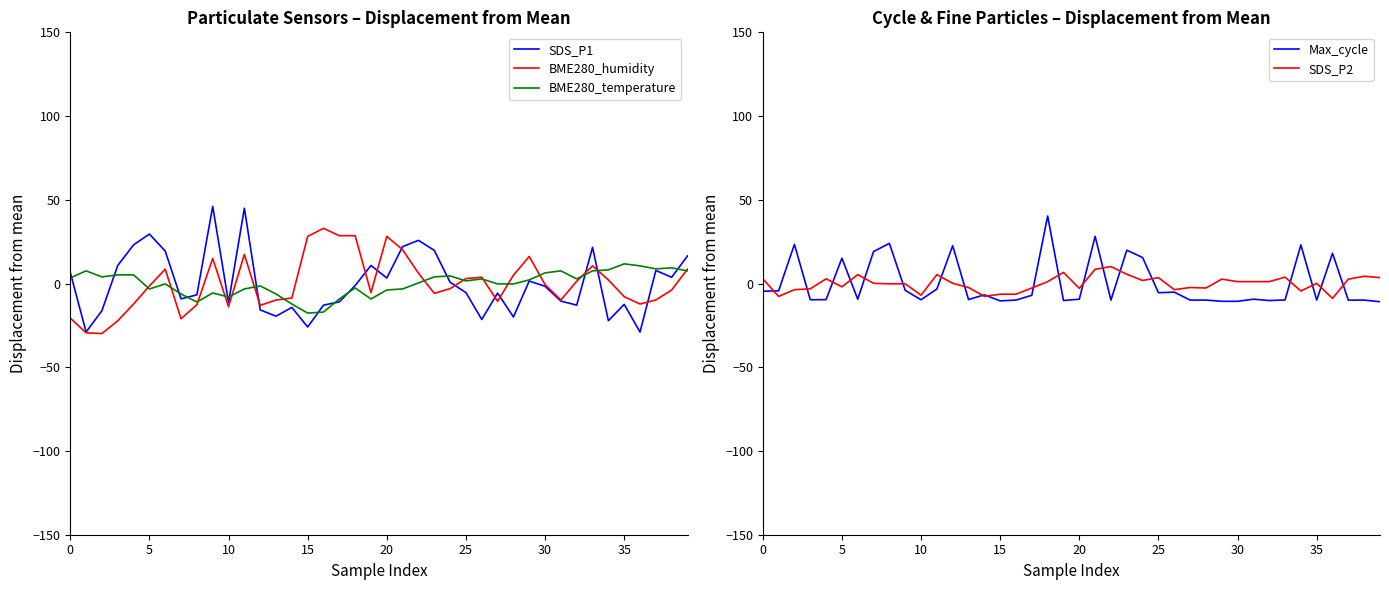

Is this an area chart (filled region under the line)?

No